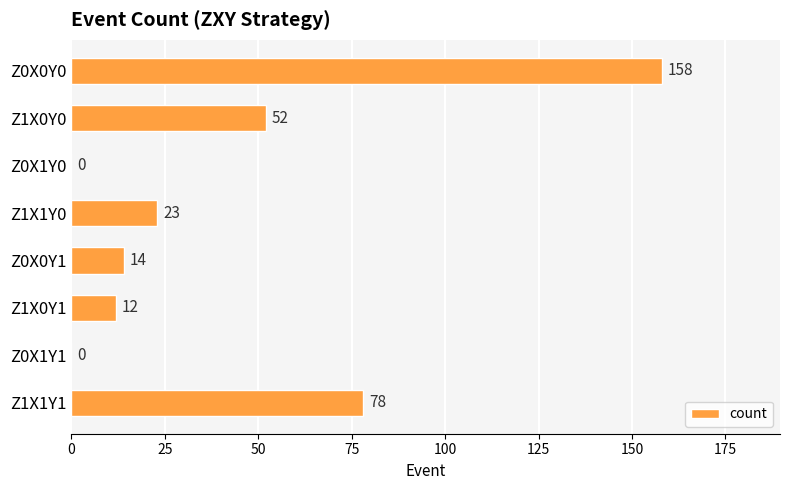

How many values are above zero?

6